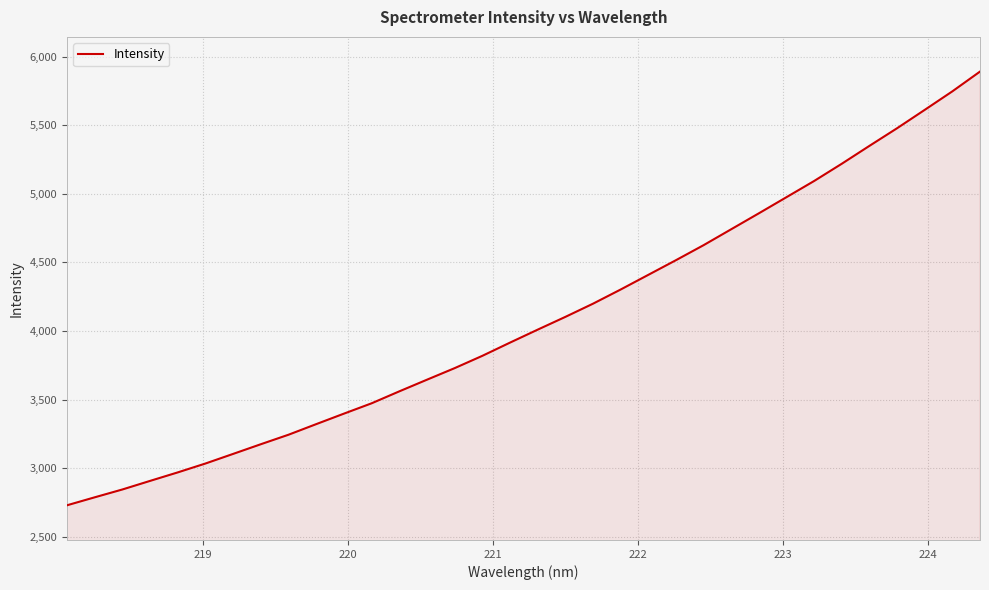

What is the greatest value displayed?

5891.5